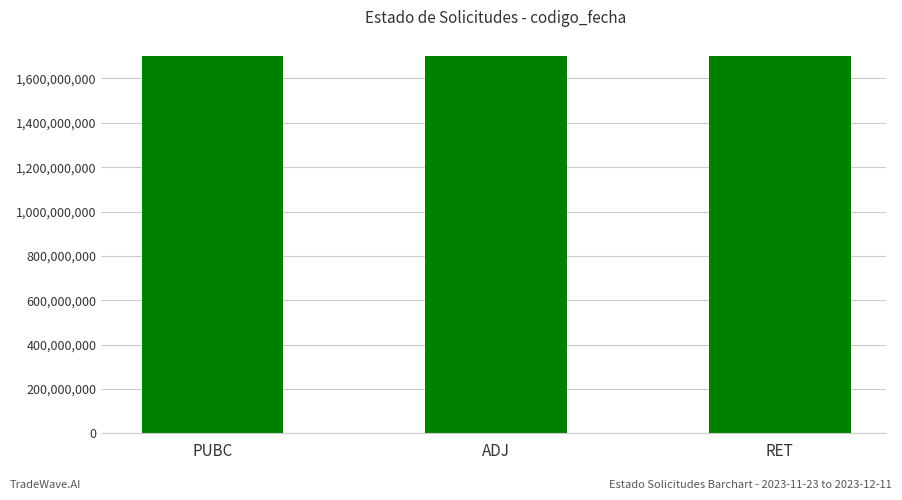

What position from the left is PUBC?

1